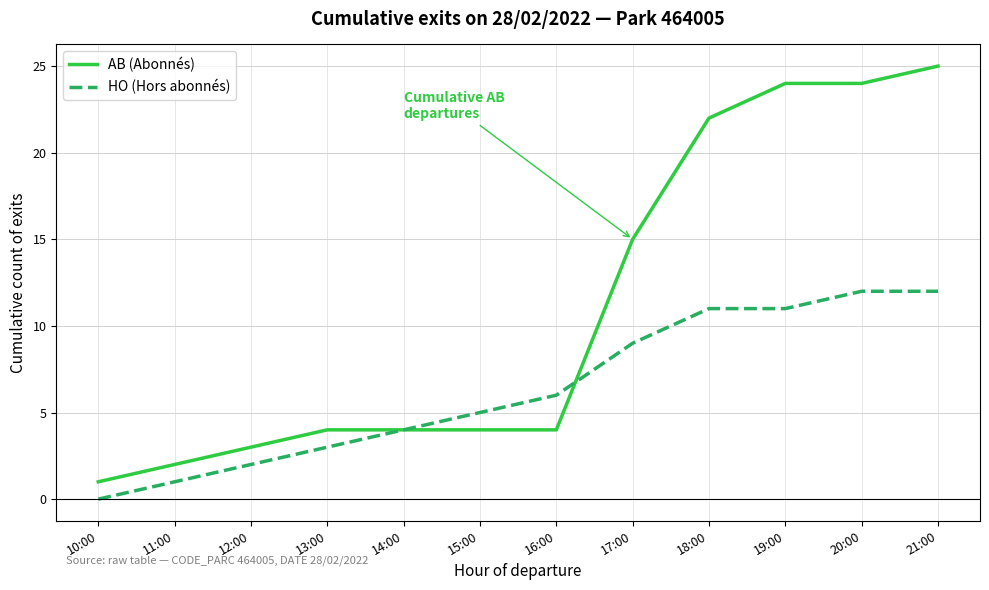

What is the maximum value shown in the chart?

25